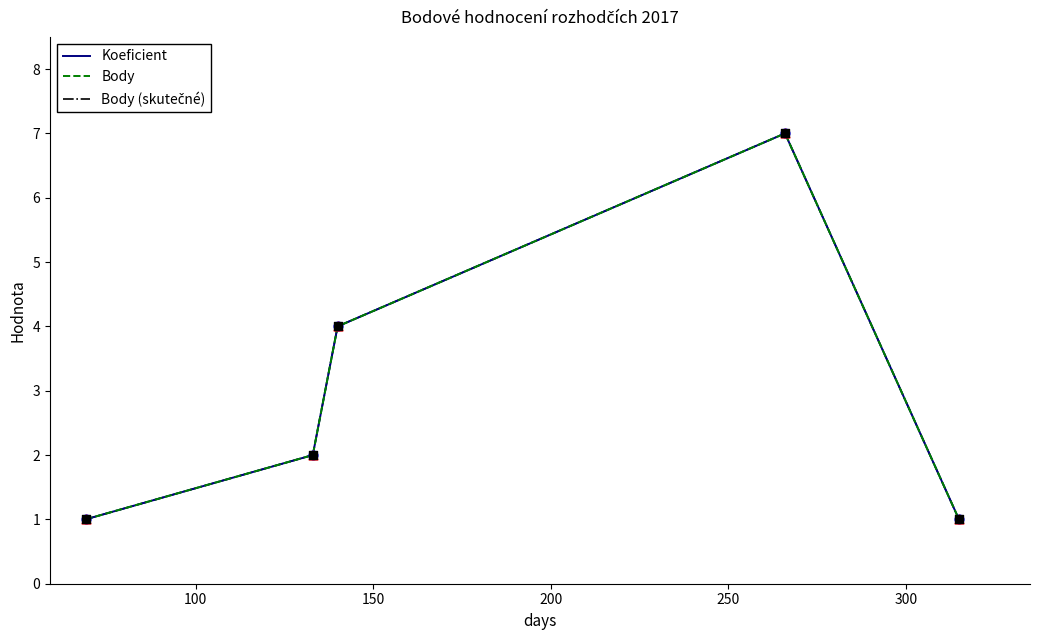

Is this an area chart (filled region under the line)?

No